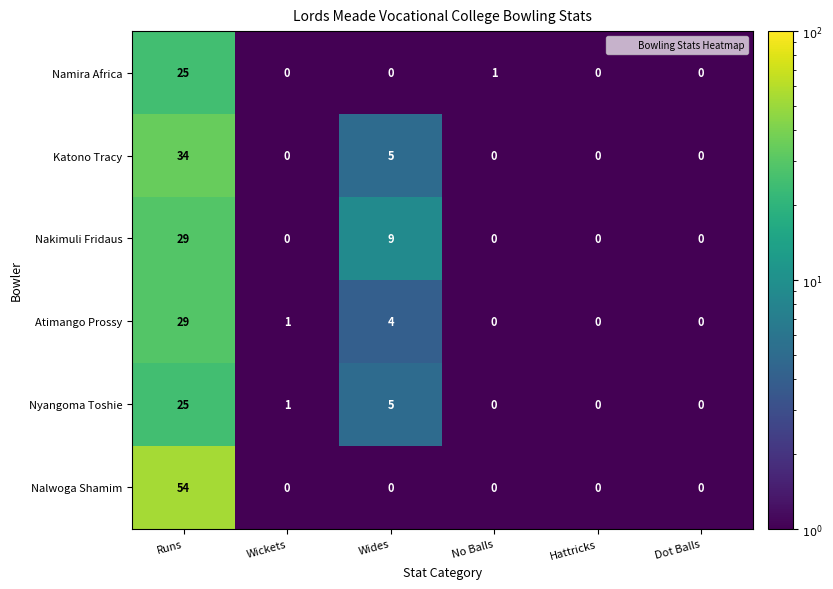

What is the maximum value shown in the chart?

54